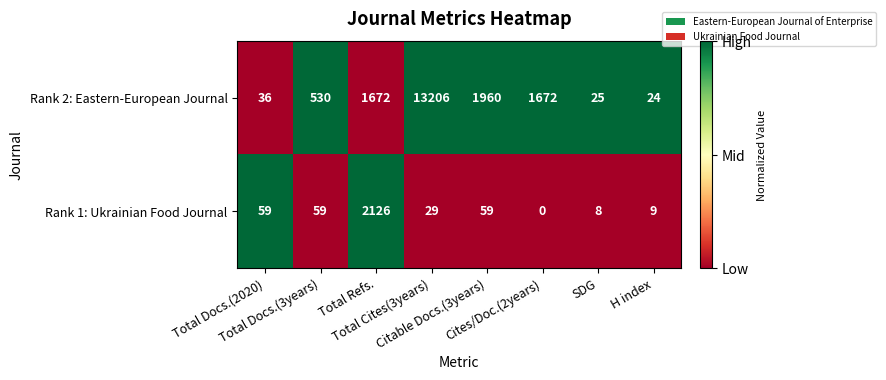

Rank the series by their maximum value, from lowest to highest.

Rank 1: Ukrainian Food Journal, Rank 2: Eastern-European Journal